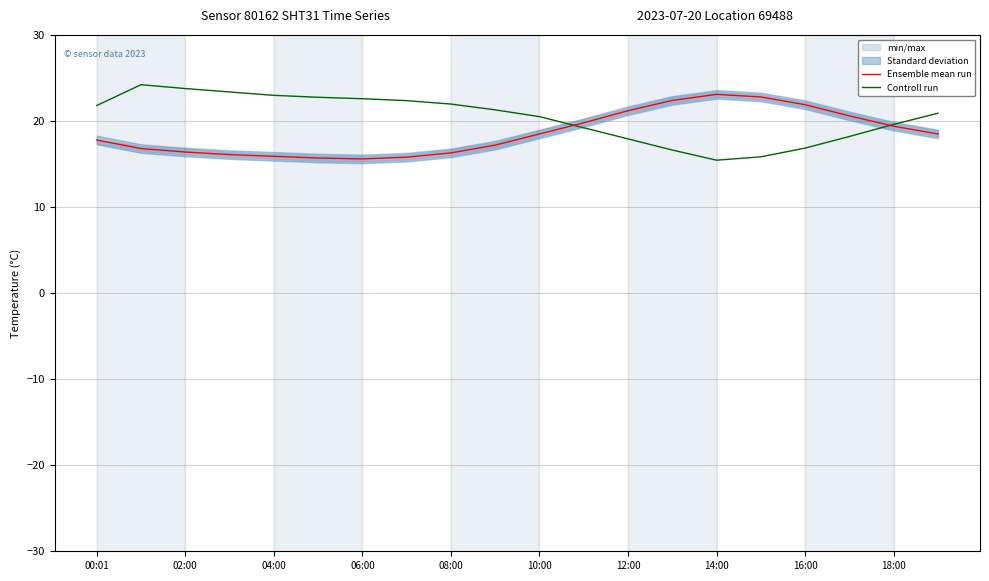

The Controll run series shows 26.2 at 16:00. True or false?

False